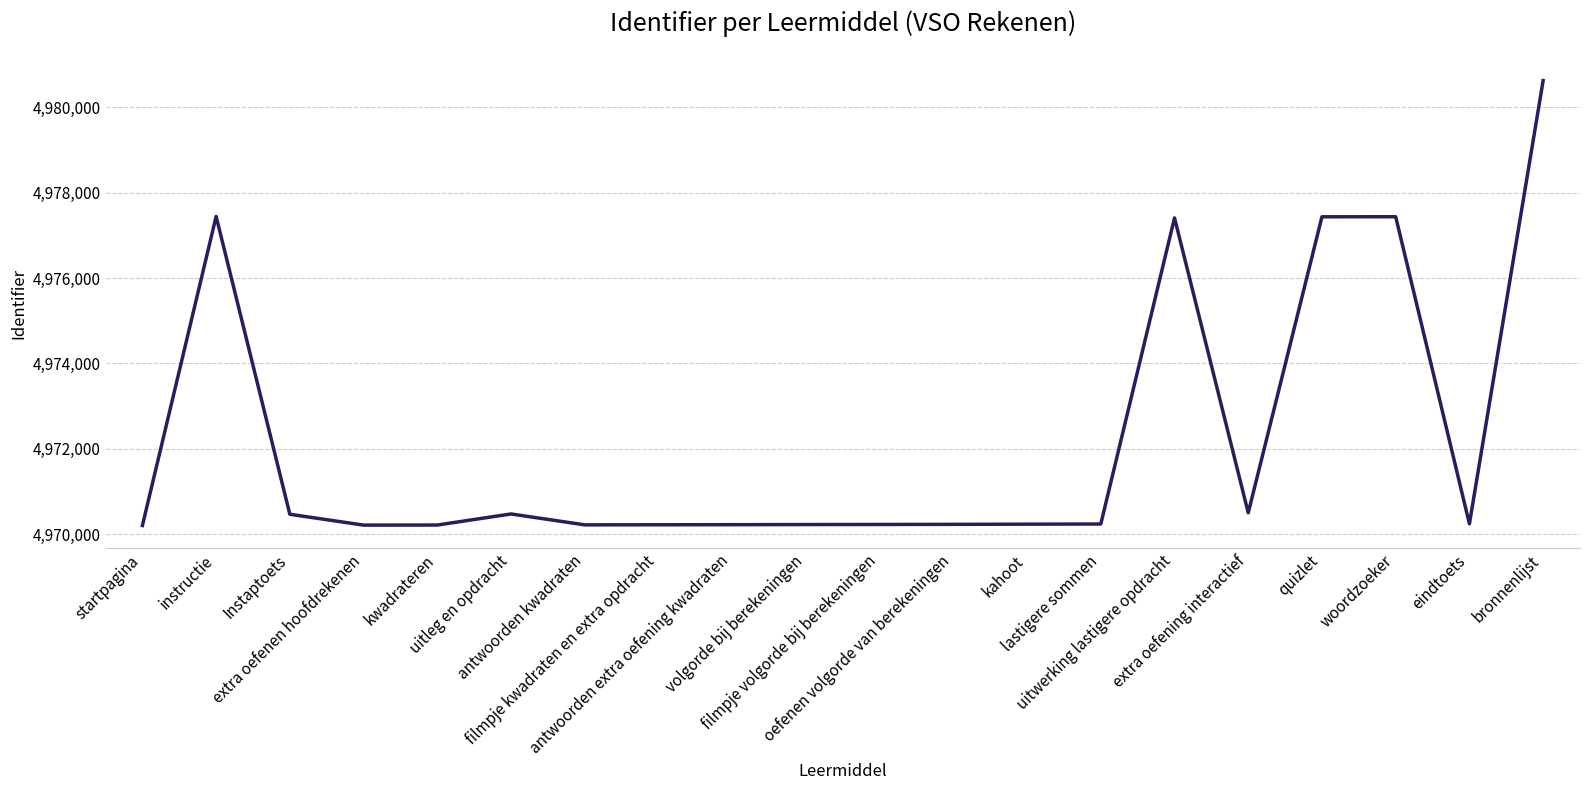

What is the greatest value displayed?

4980622